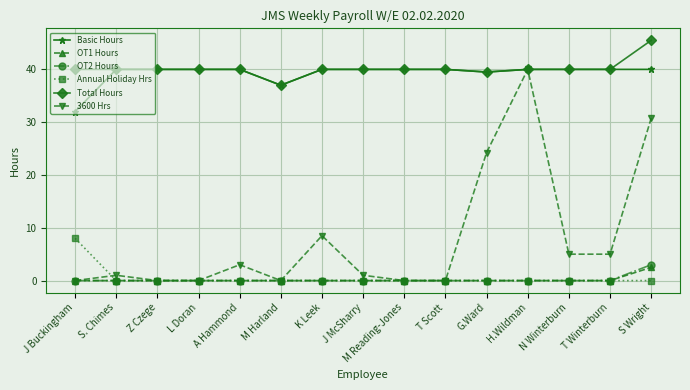

What is the value of the Total Hours point at the 12th from the left?

40.0